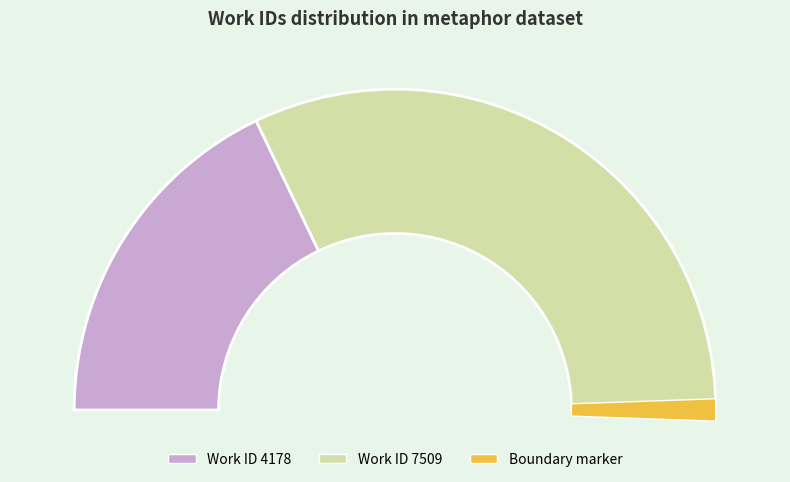

Which has a higher value, 7509 or 4178?

7509